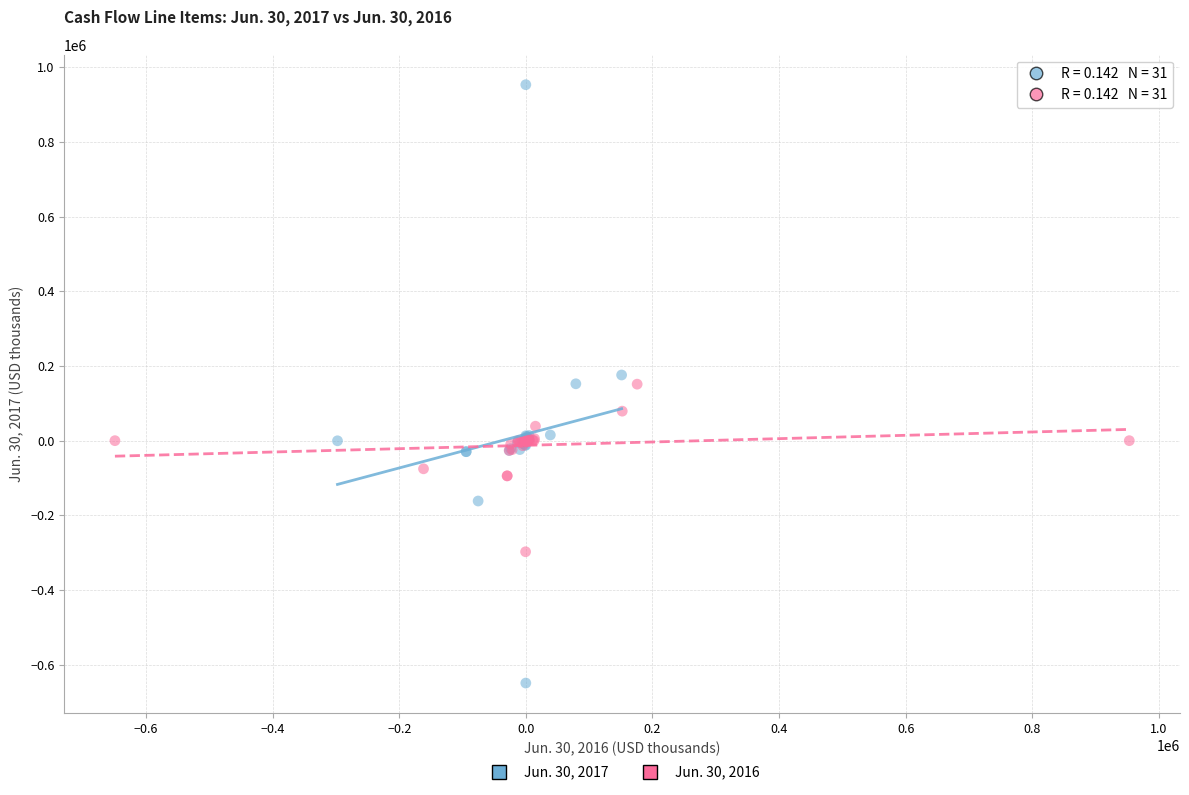

Which series has the widest spread of Y values?

Jun. 30, 2017